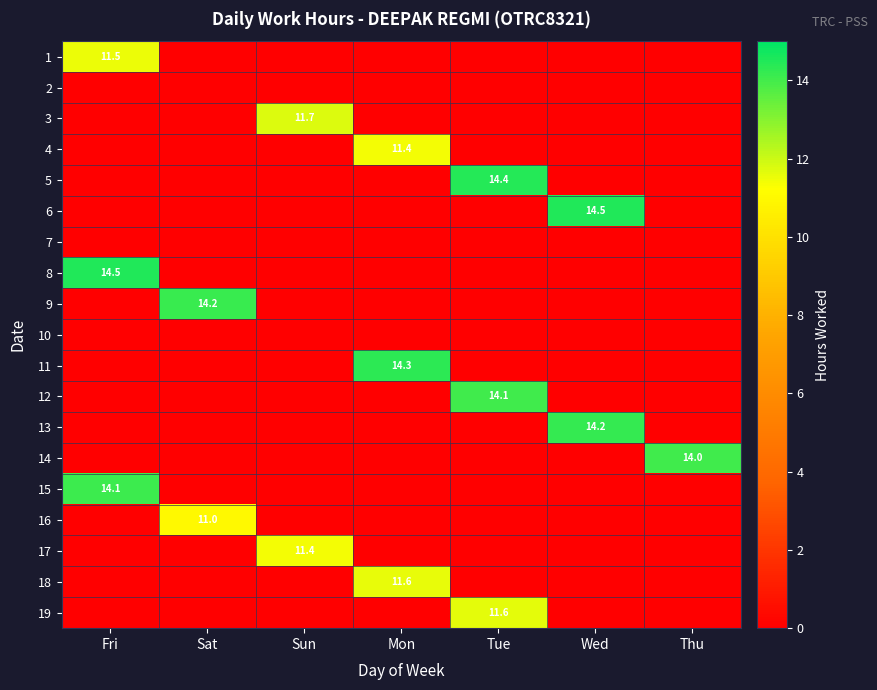

How many distinct data groups are displayed?

19